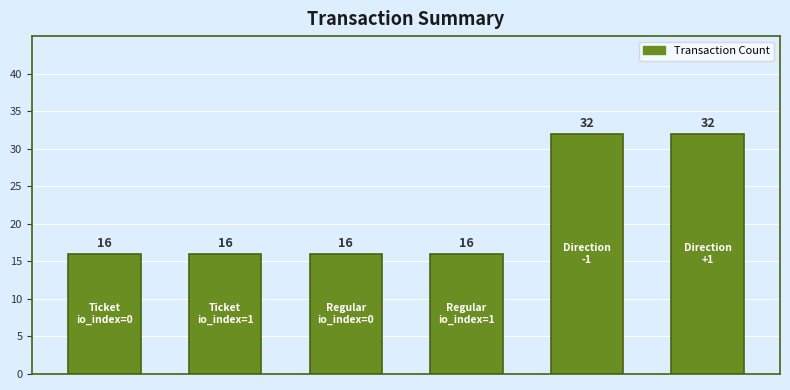

What is the smallest value displayed?

16